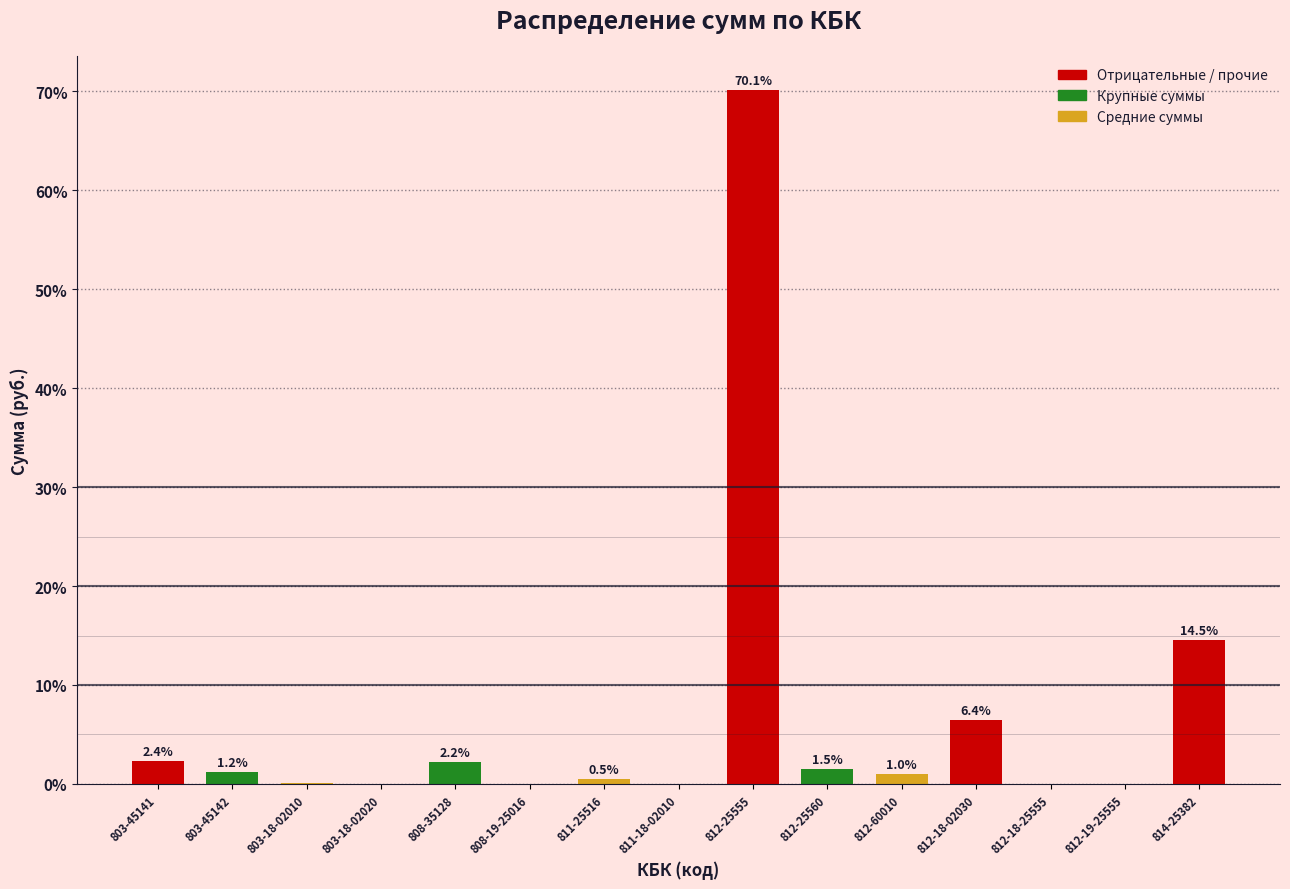

The value at 812-25560 is 1.5. True or false?

True